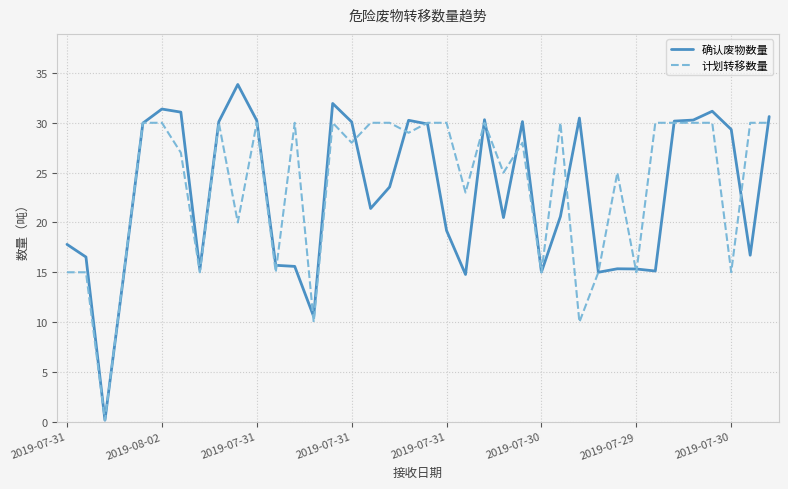

What is the average value of the 计划转移数量 series?

23.7